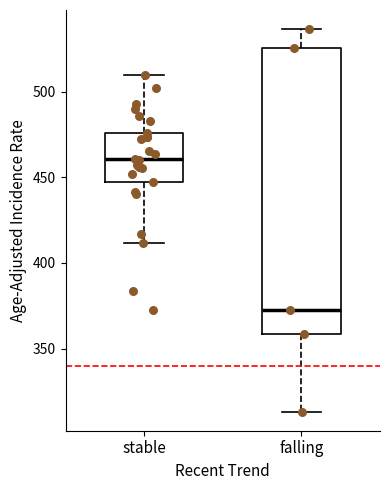

Reading left to right, transcribe this box plot: for each box, give where its median line is, the range the box spans, and where its two whiskers end, as read against the y-axis. The values are not printed on the chart, so give them approximately, as read against the axis.

stable: median 460, box 445 to 475, whiskers 410 to 510
falling: median 370, box 360 to 525, whiskers 315 to 535